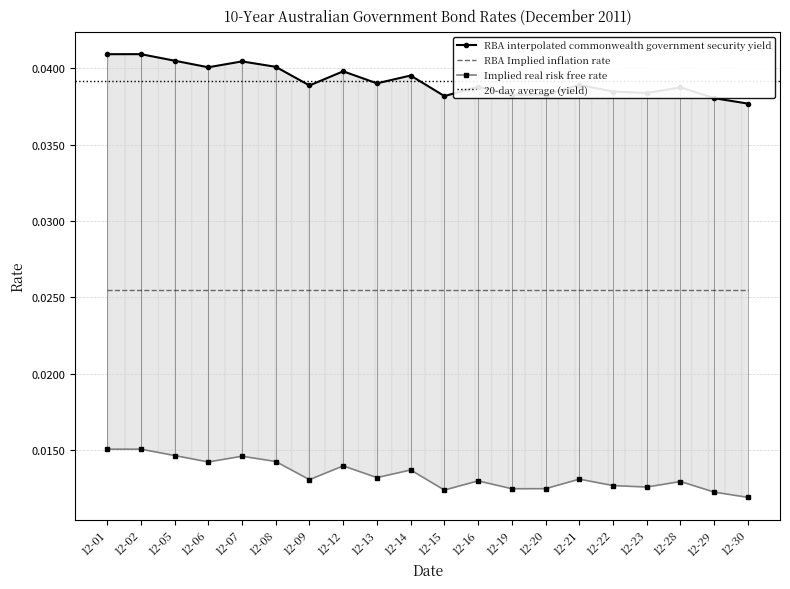

What is the sum of all Implied real risk free rate values?

0.3